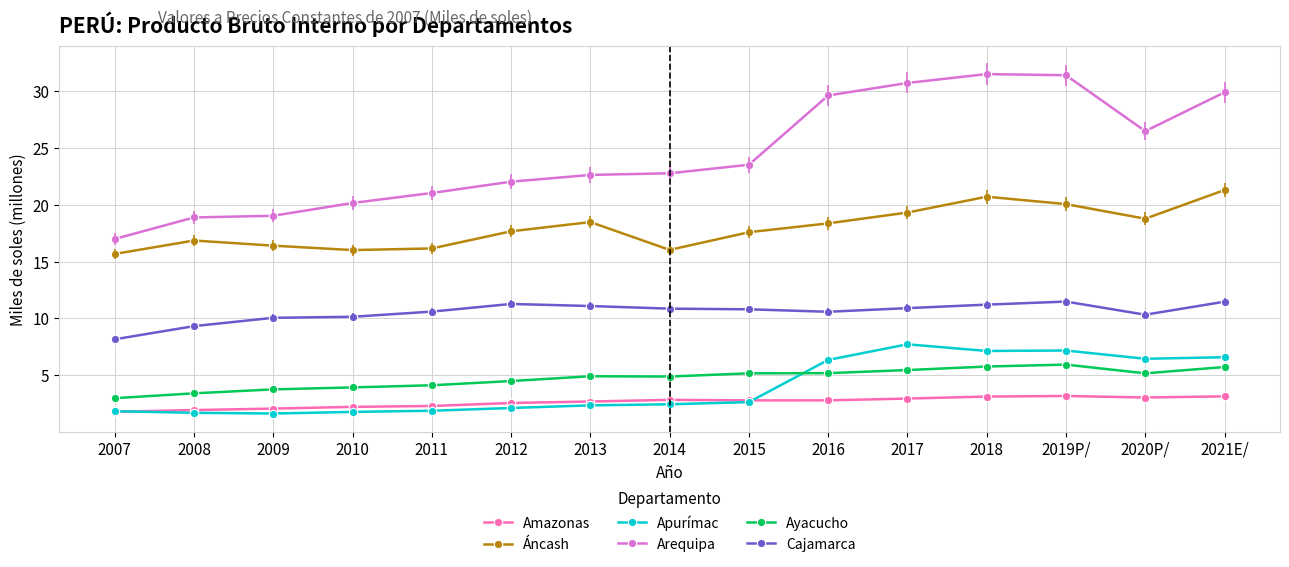

What is the sum of the Amazonas values at 2018 and 2013?

5.8